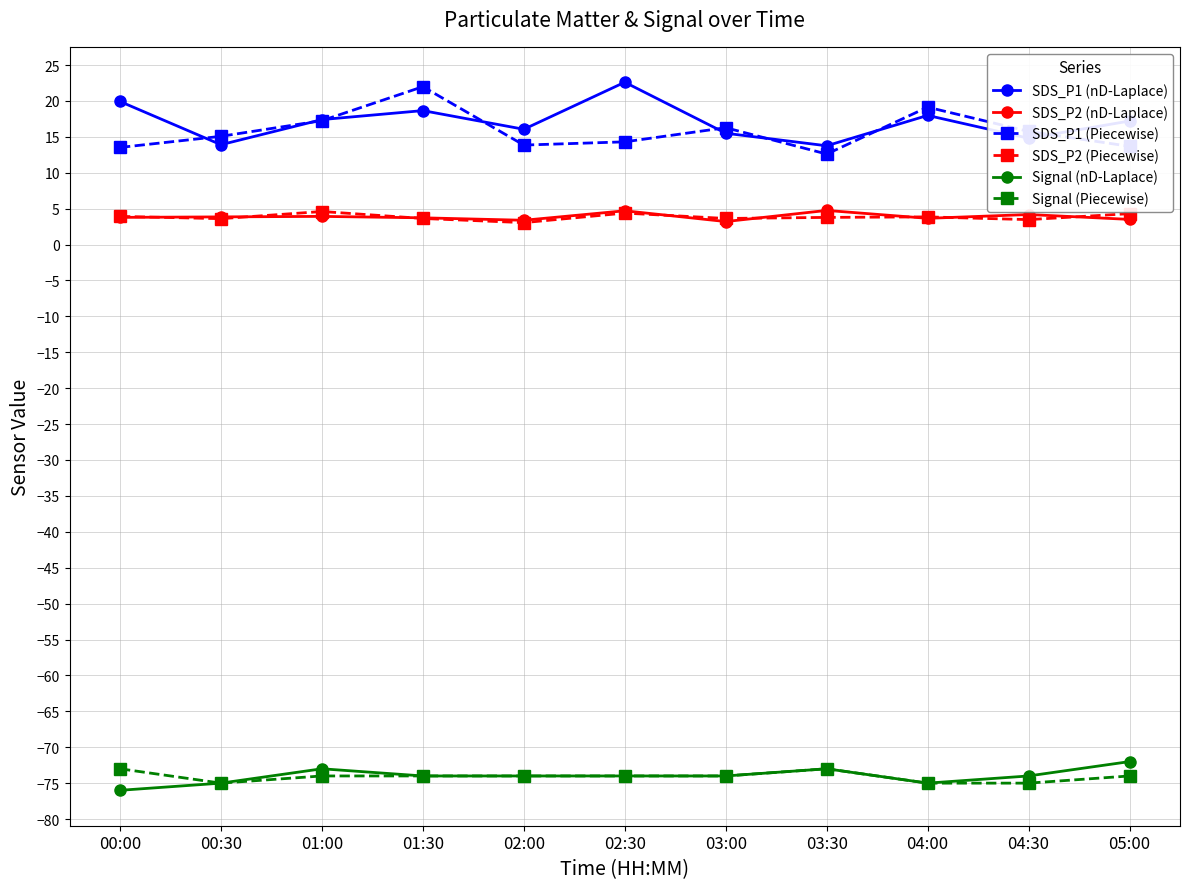

Is it true that Signal (Piecewise) equals -109.7 at 01:30?

False